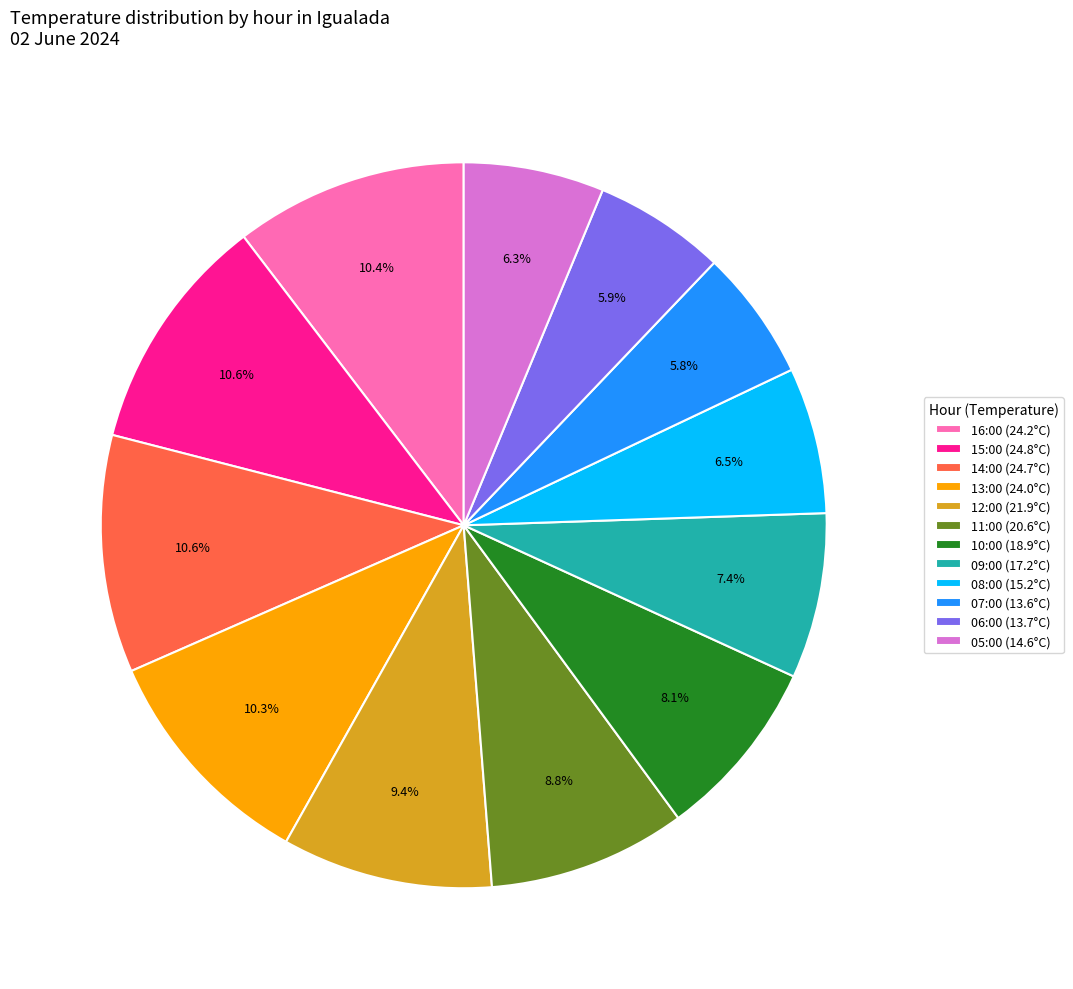

What is the total percentage of 13:00 (24.0°C) and 07:00 (13.6°C)?

16.1%